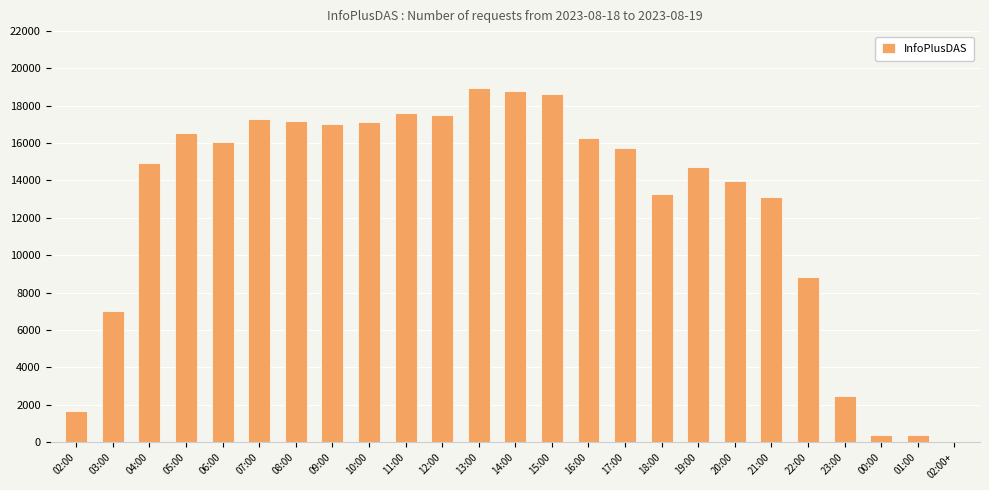

What is the change in value from 11:00 to 18:00?

-4358